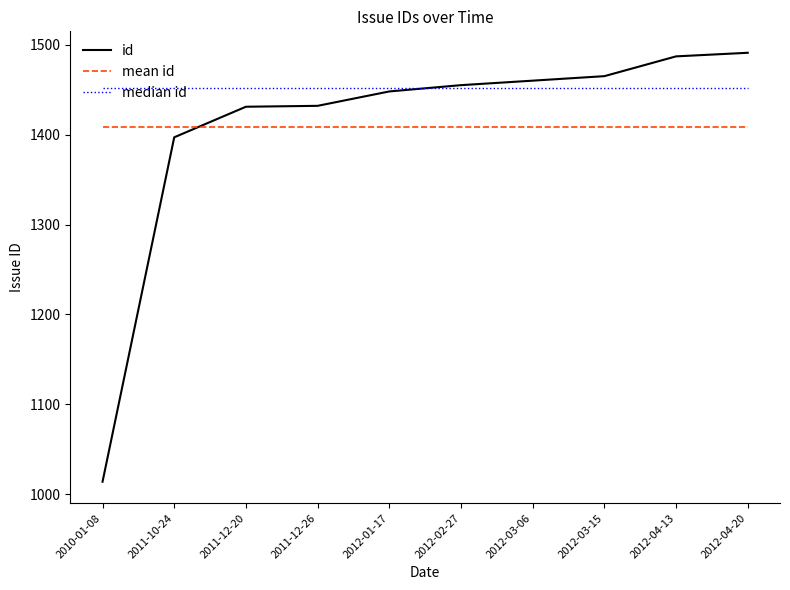

Between which two adjacent categories do mean id and id first intersect?

2011-10-24 and 2011-12-20